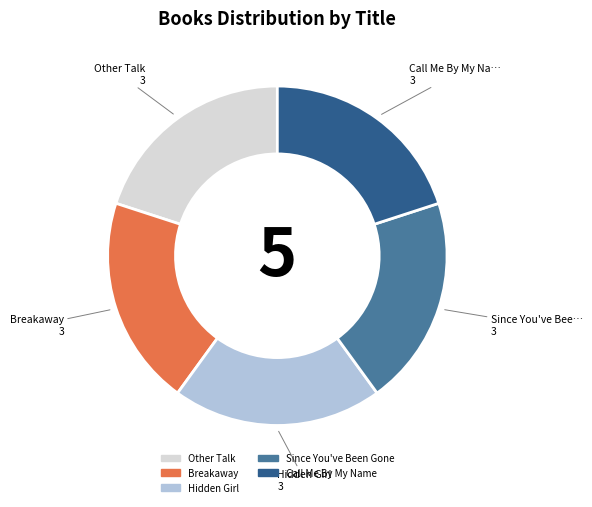

Do Breakaway and Since You've Been Gone together represent more than half of the pie?

No